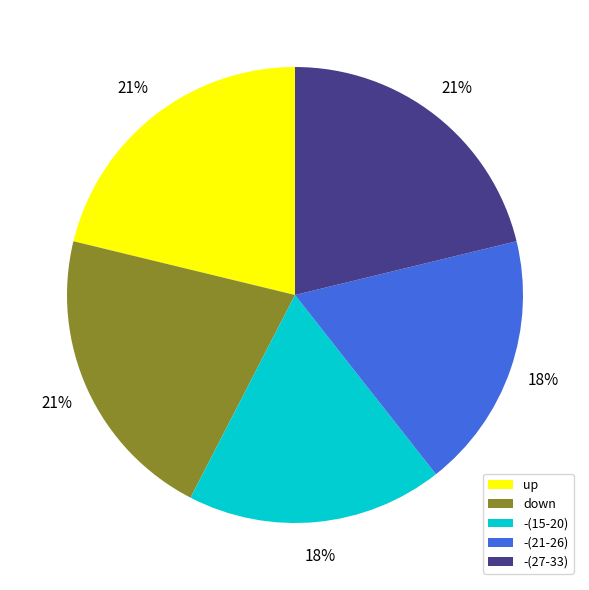

How many slices are in this pie chart?

5